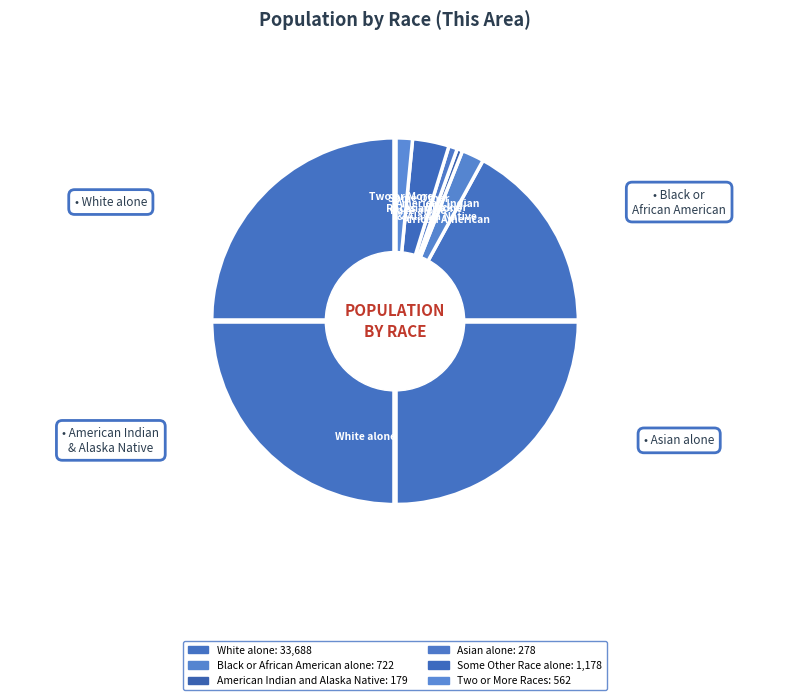

Do White alone and Asian alone together represent more than half of the pie?

Yes